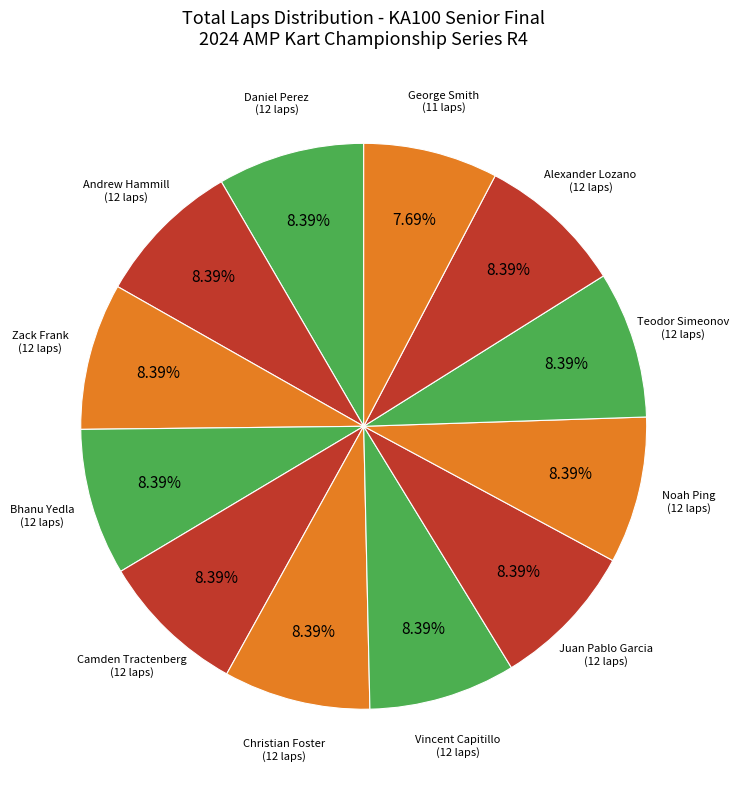

Is there a majority slice in this chart?

No